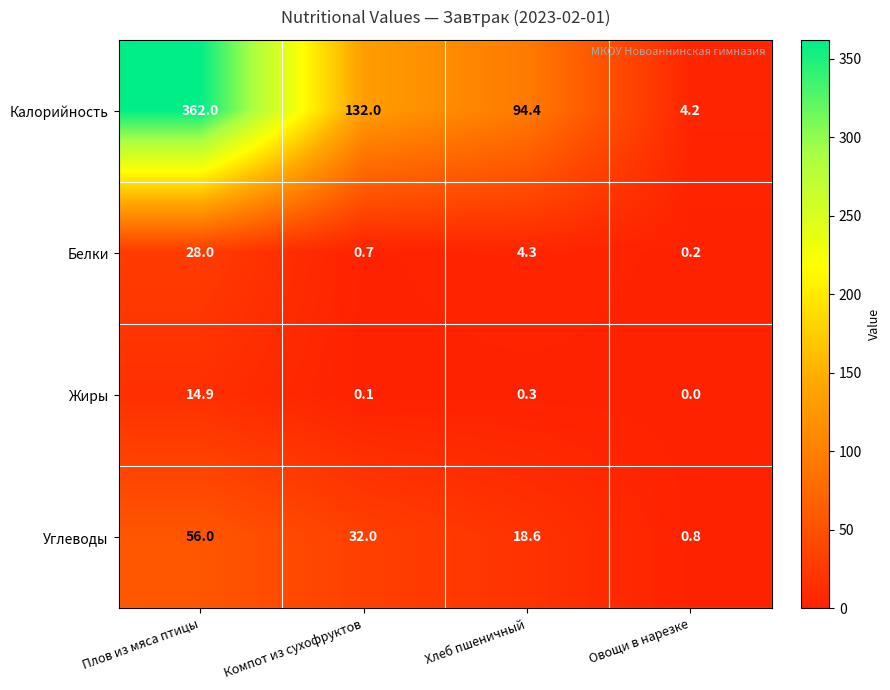

What is the highest value of the Белки series?

28.0